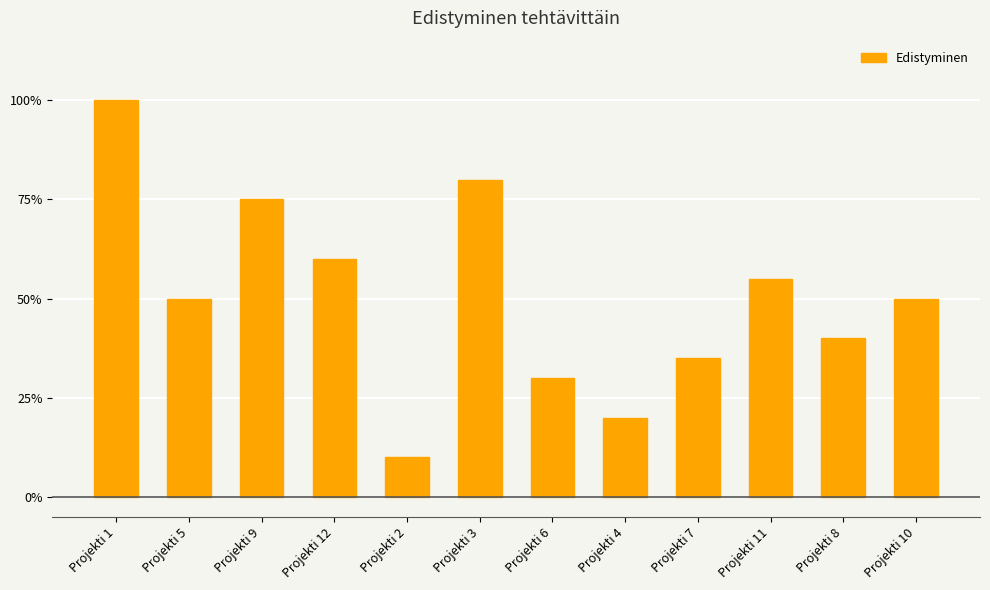

Rank the categories by value from lowest to highest.

Projekti 2, Projekti 4, Projekti 6, Projekti 7, Projekti 8, Projekti 5, Projekti 10, Projekti 11, Projekti 12, Projekti 9, Projekti 3, Projekti 1